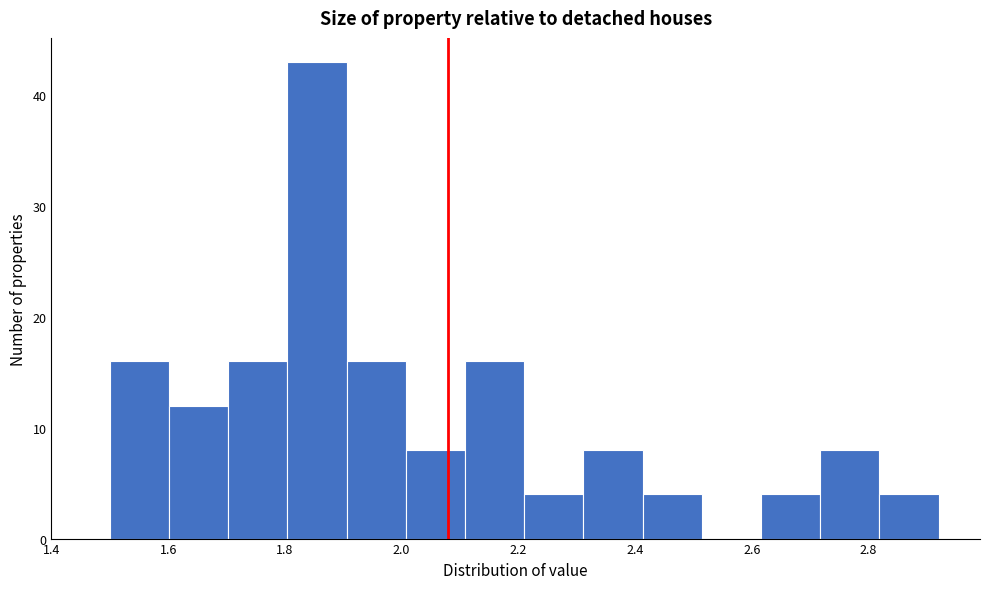

What is the height of the bar covering 2.00 to 2.10 on the x-axis? Neither the bar edges nor the heights are printed on the chart, so give them approximately, as read against the axes.

8